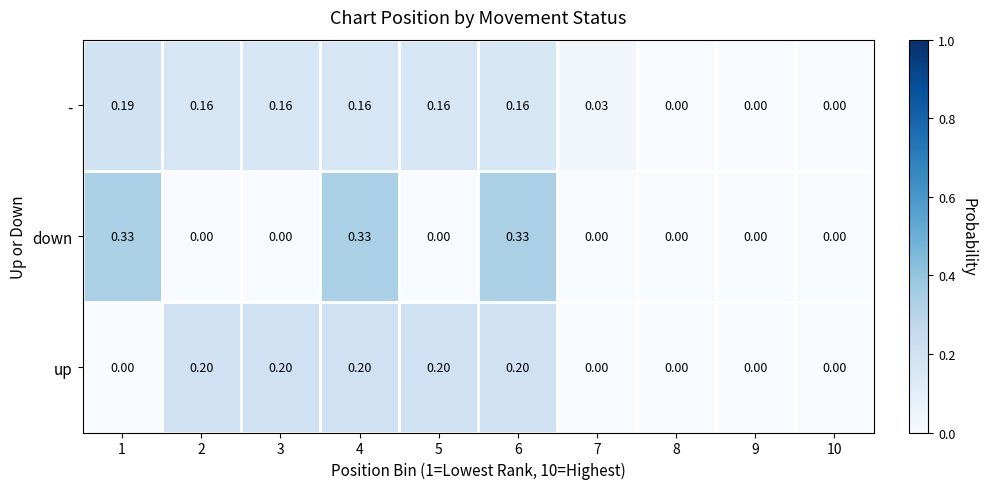

Which series has the widest spread of values?

down